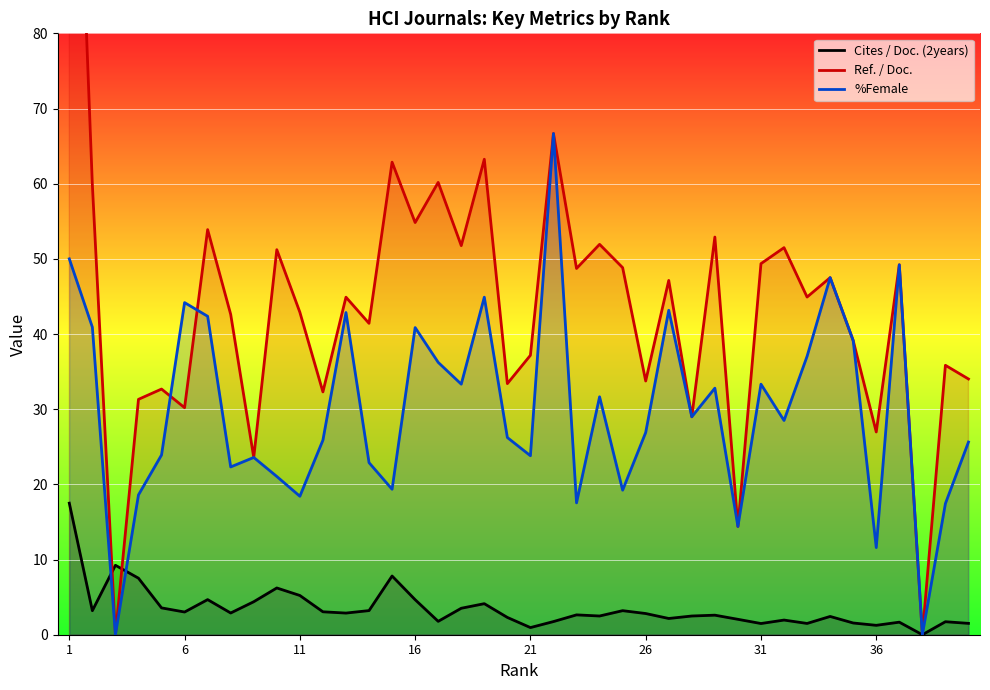

What is the maximum value shown in the chart?

139.0